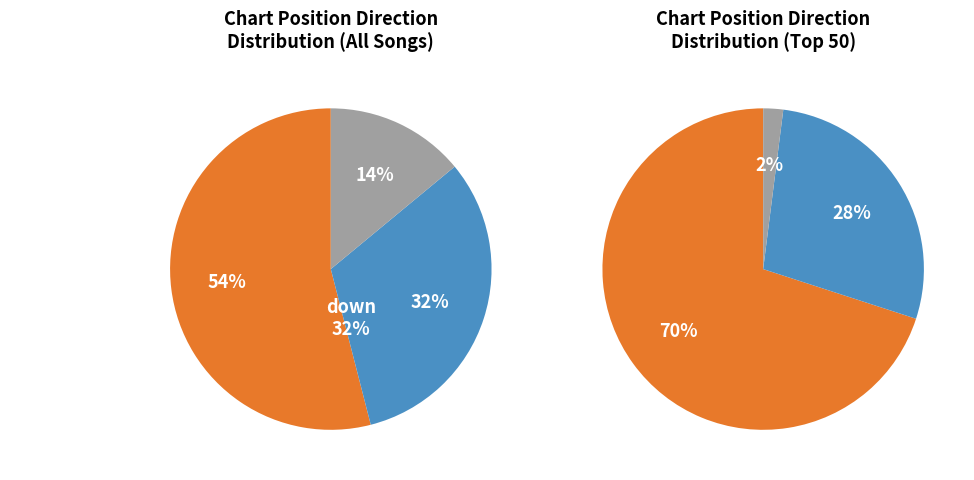

Rank the categories by value from lowest to highest.

-, down, up